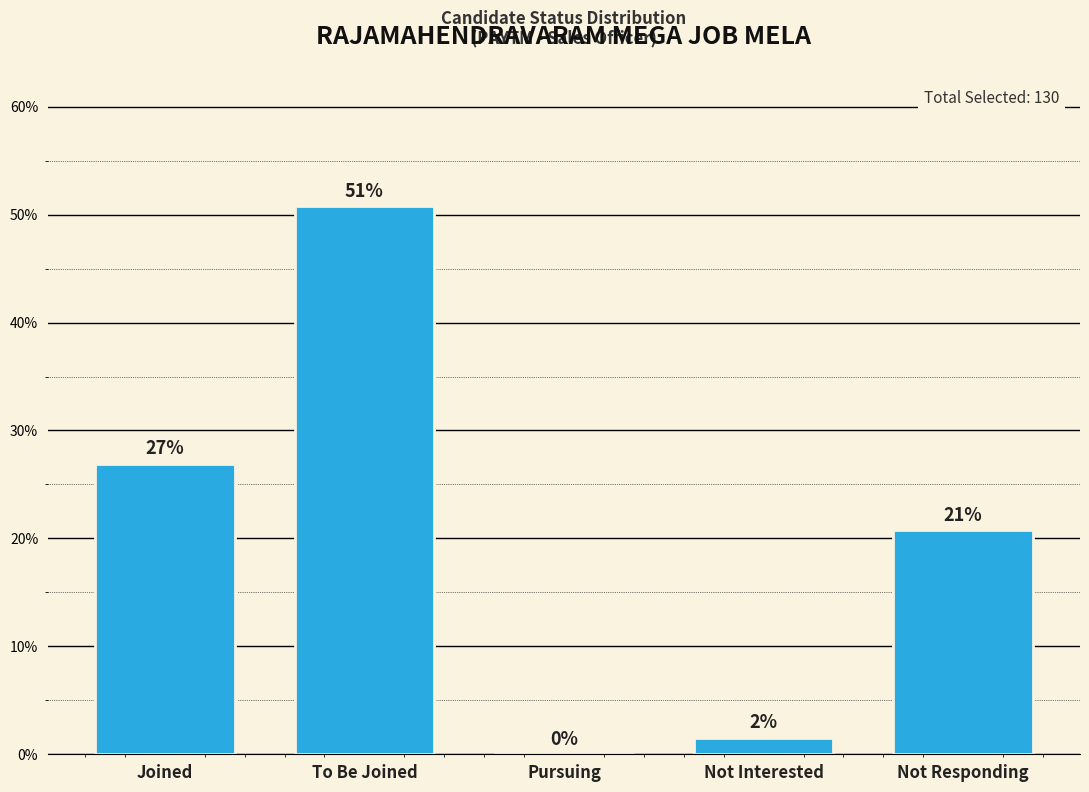

Between Not Interested and Pursuing, which is larger?

Not Interested